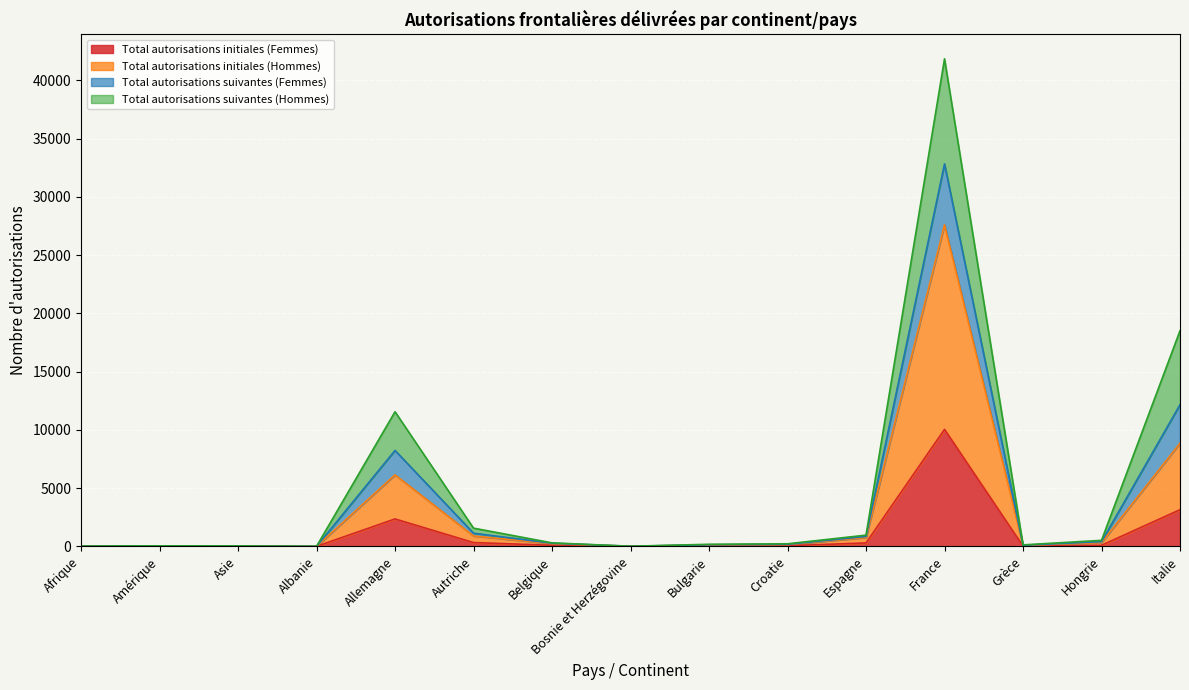

At which label does Total autorisations initiales (Femmes) reach its peak?

France